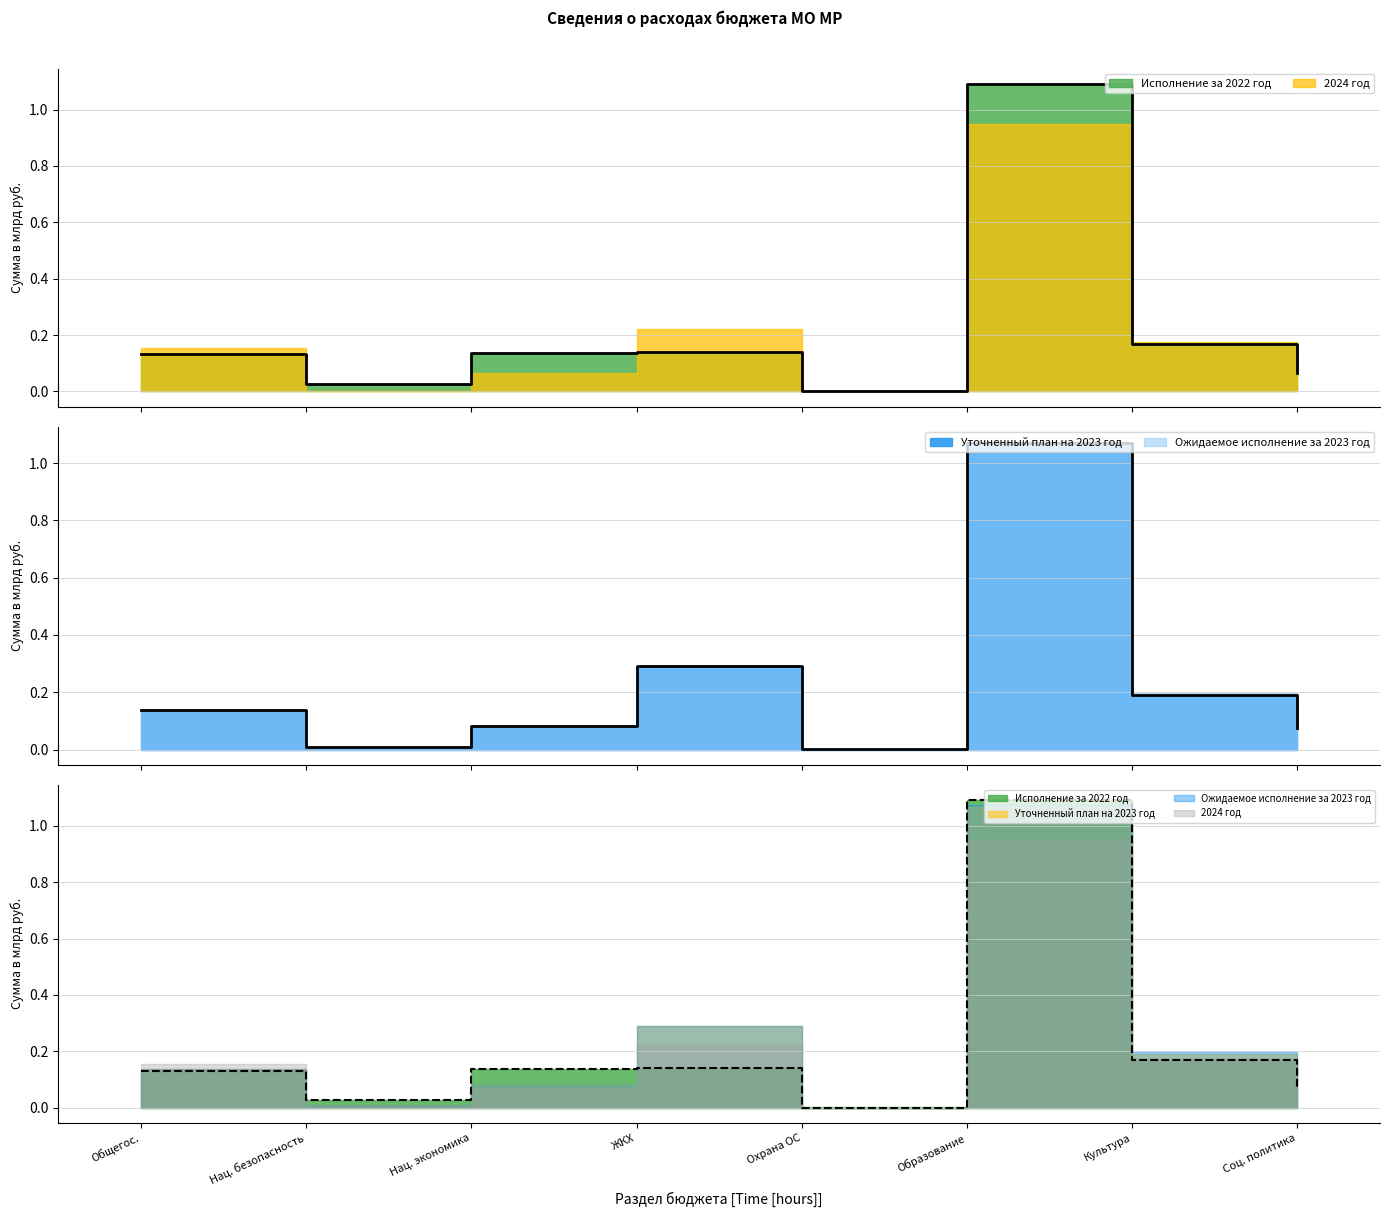

How many data points does each series have?

8